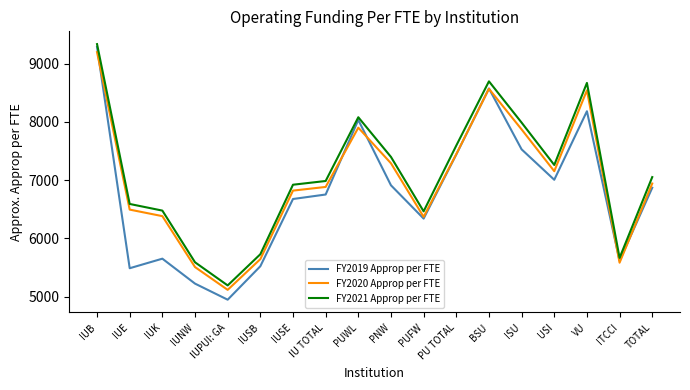

The FY2019 Approp per FTE series shows 7441 at PU TOTAL. True or false?

True